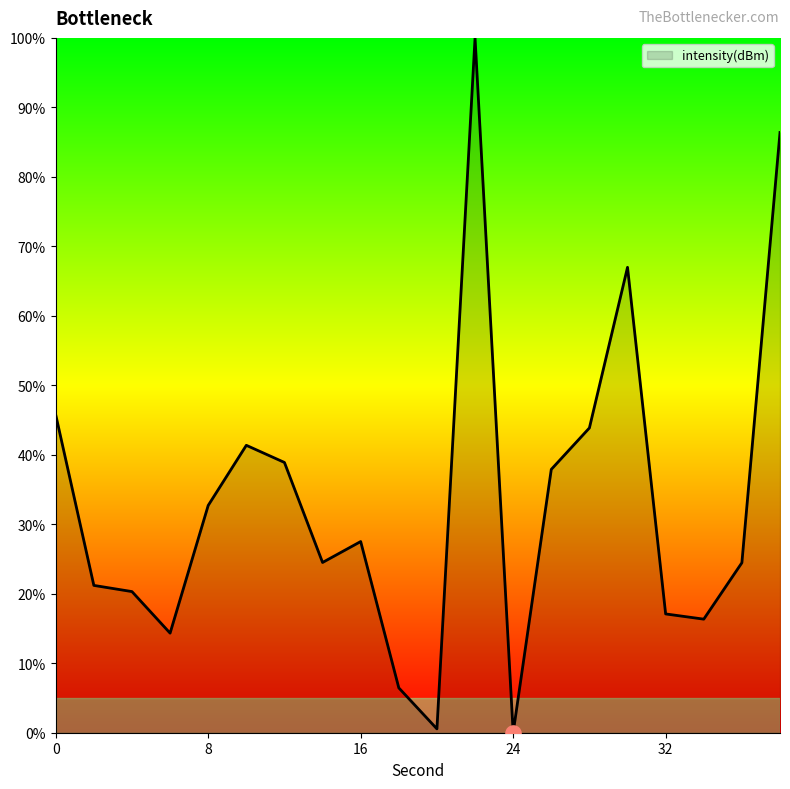

What is the maximum value shown in the chart?

100.0